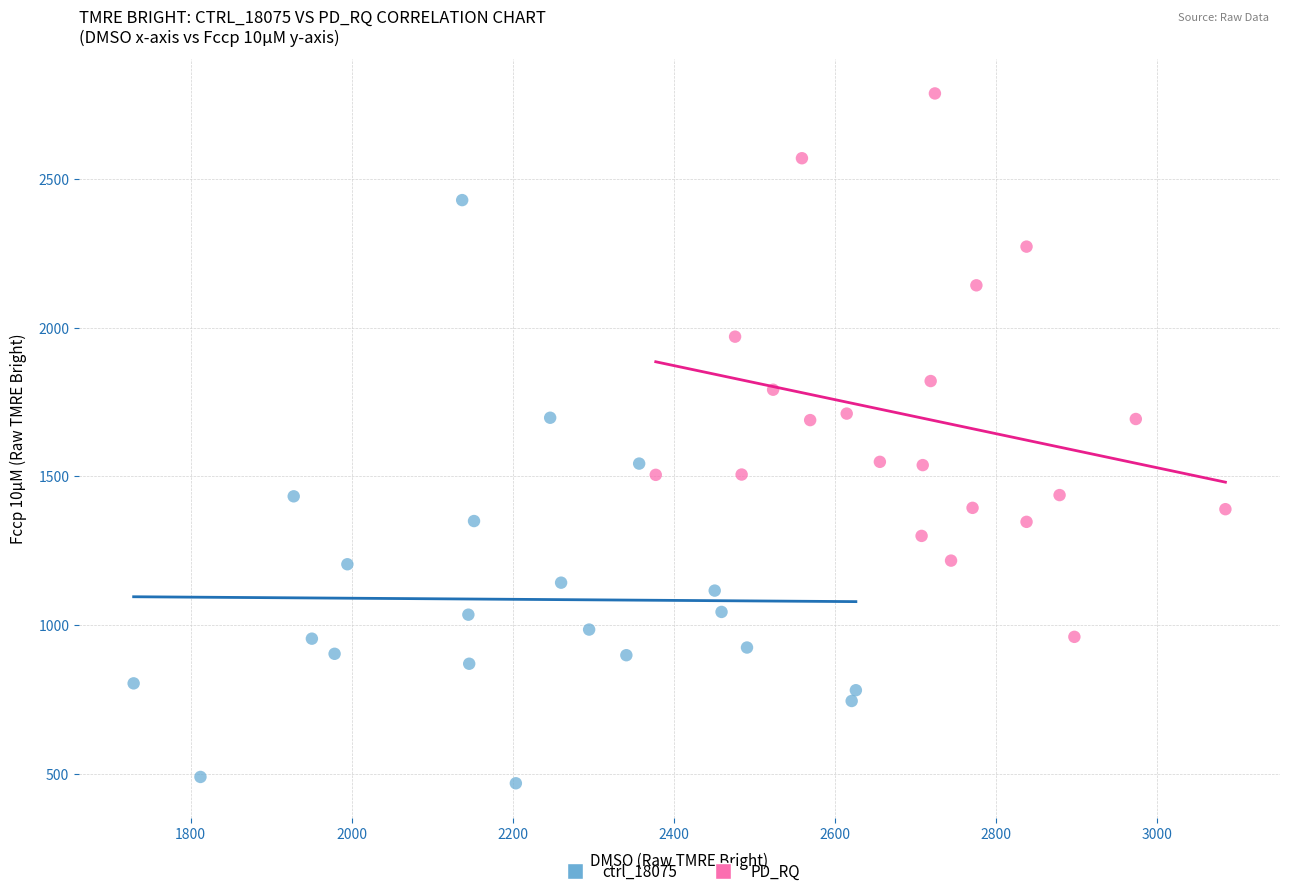

Which series has the largest Y range (max minus min)?

ctrl_18075